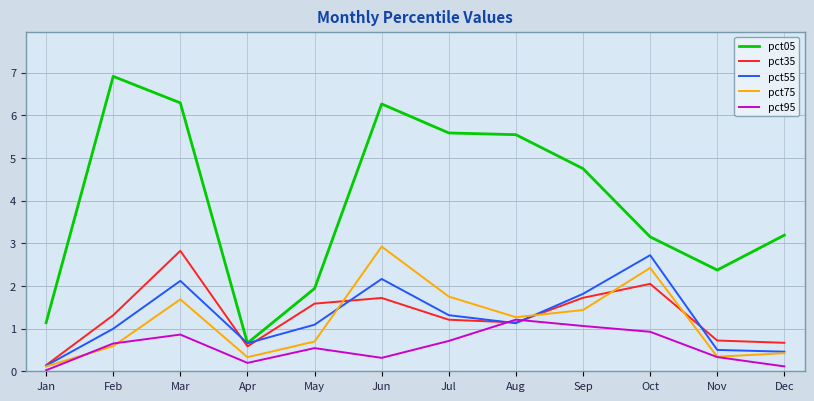

At which category does pct95 reach its first local peak?

Mar